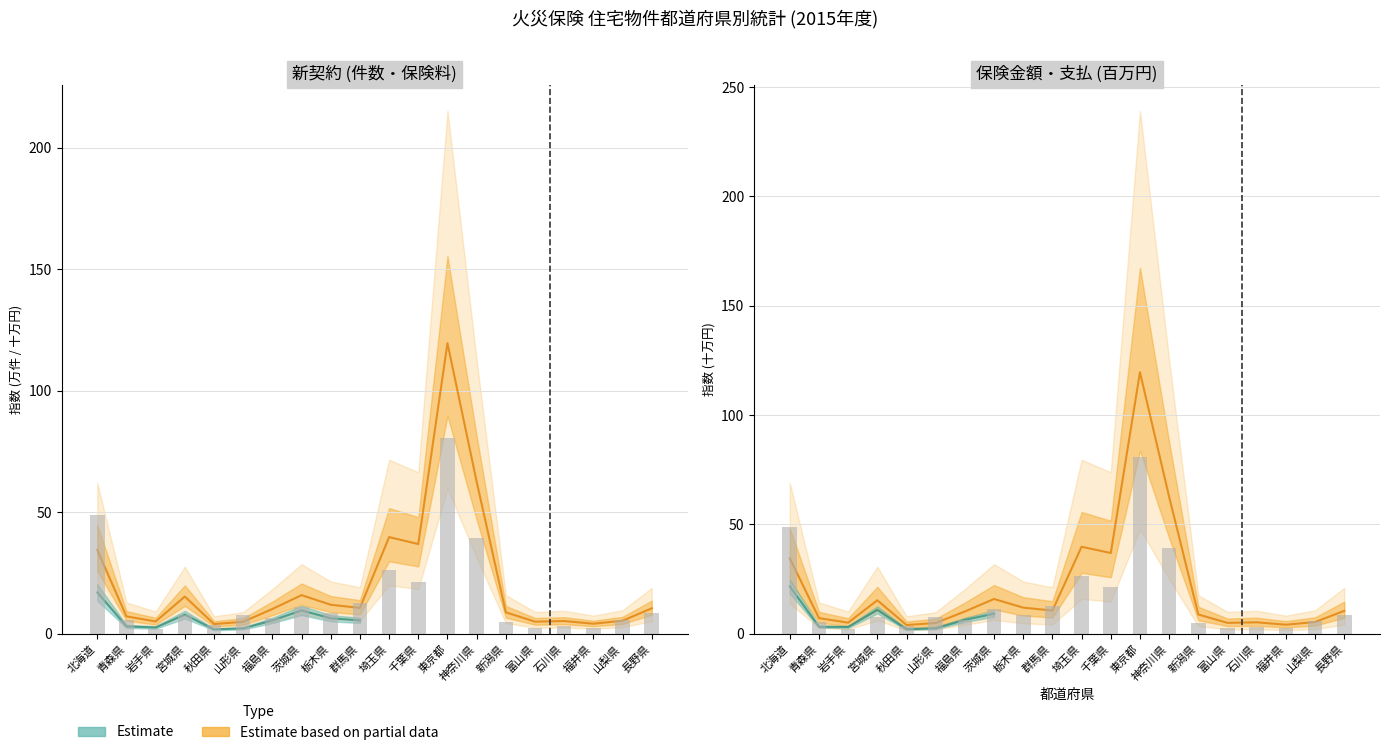

How many values in the 保険金額(百万円) series exceed 10?

11